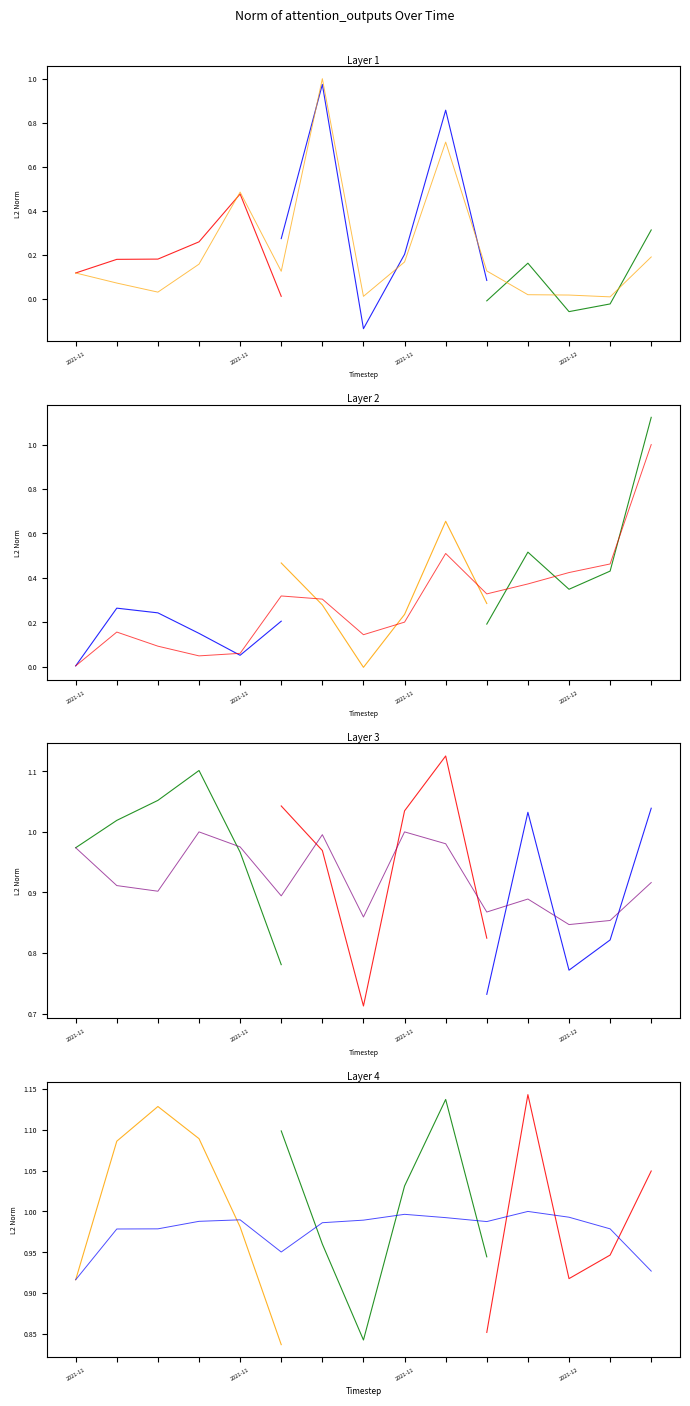

What position from the right is 2021-11-24?

6